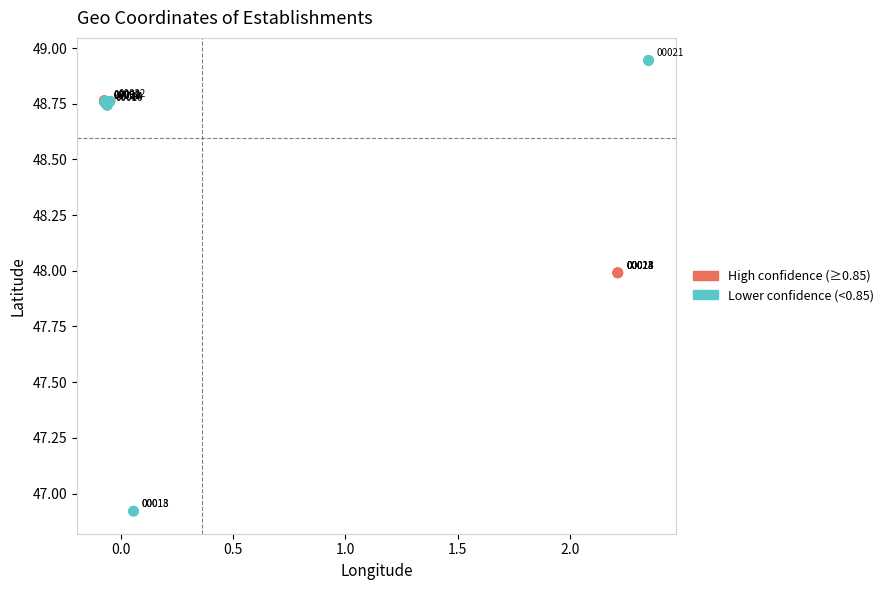

Which series contains the lowest Y value?

Lower confidence (<0.85)